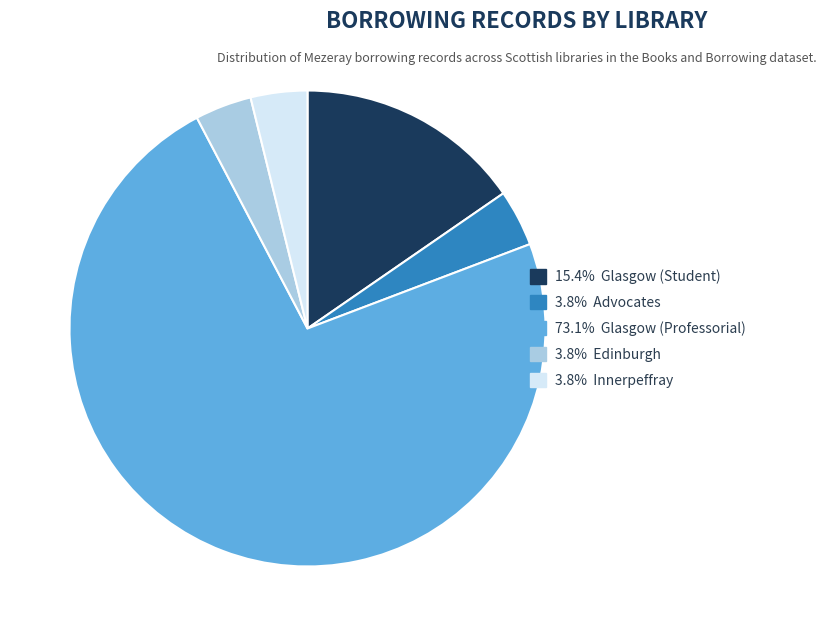

Is there a majority slice in this chart?

Yes